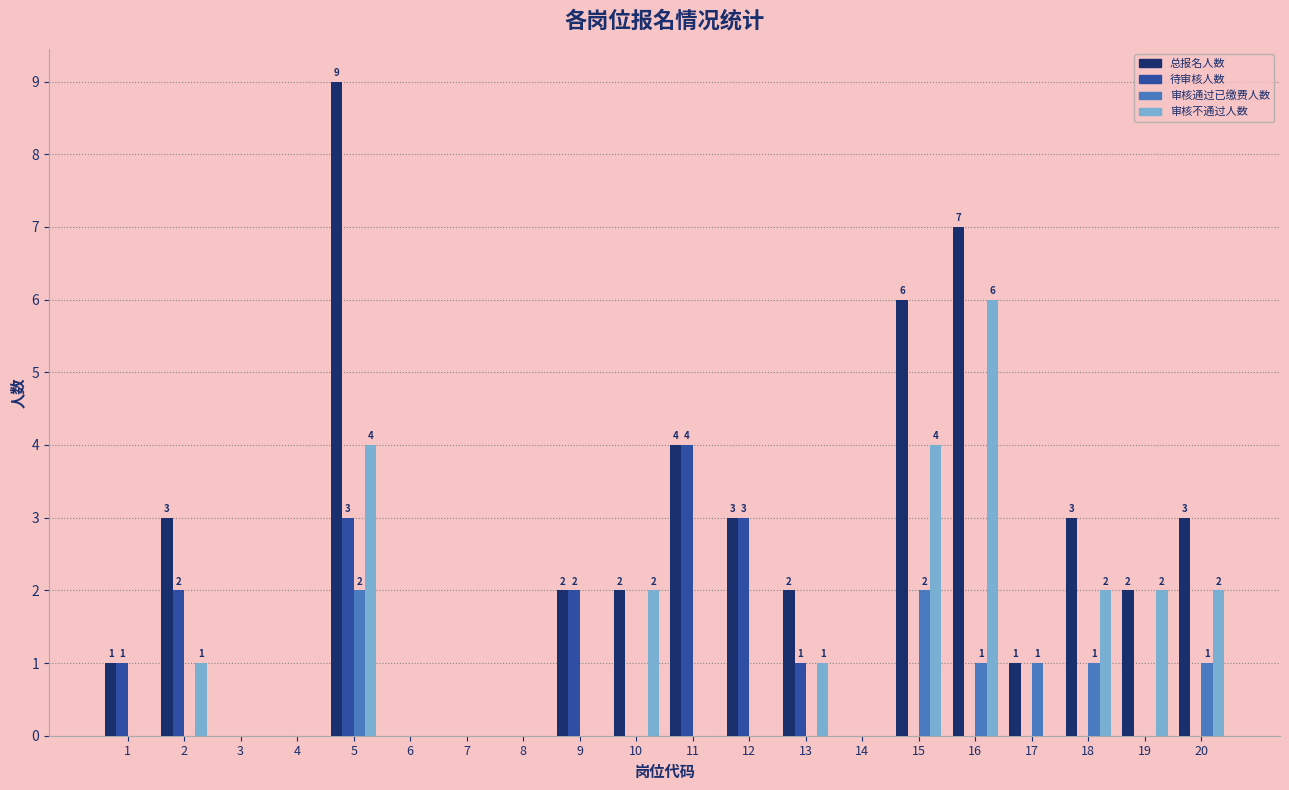

What is the sum of the 审核通过已缴费人数 values at 5 and 13?

2